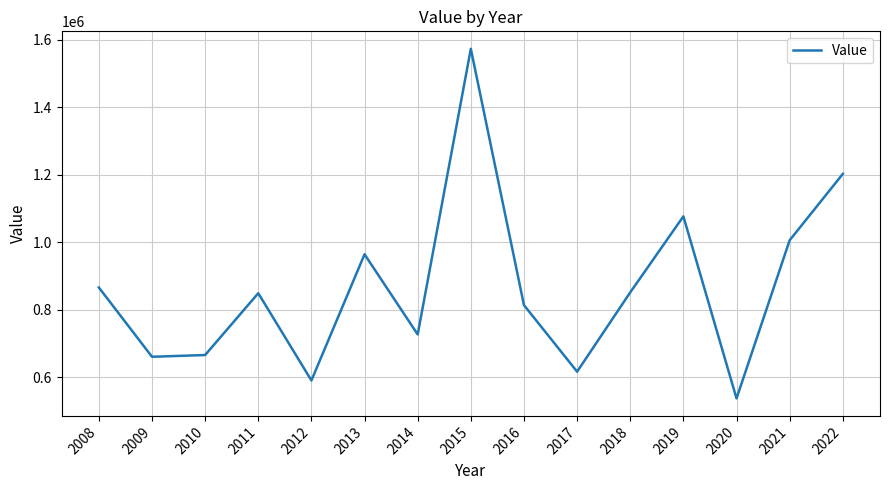

What is the difference between the values at 2012 and 2011?

258467.8